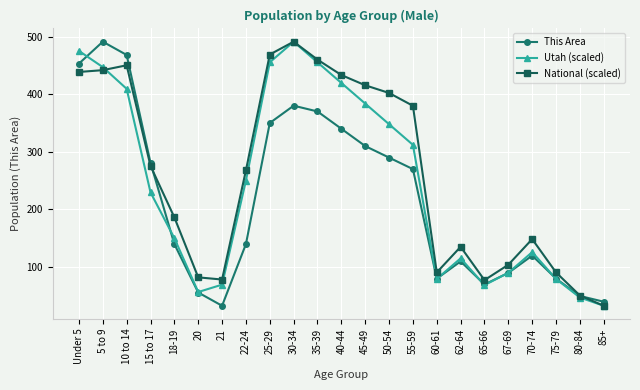

Is the value of This Area at 21 greater than the value of National (scaled) at 20?

No